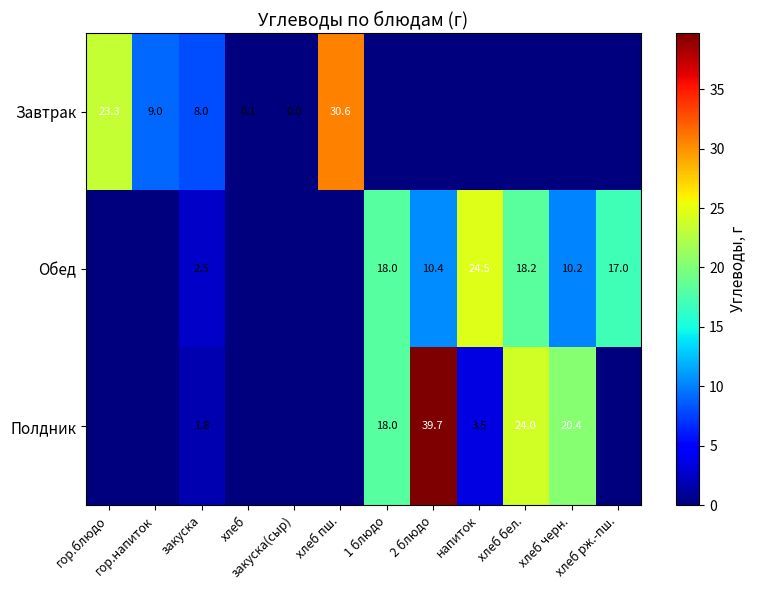

Is it true that Полдник equals 18.0 at 1 блюдо?

True